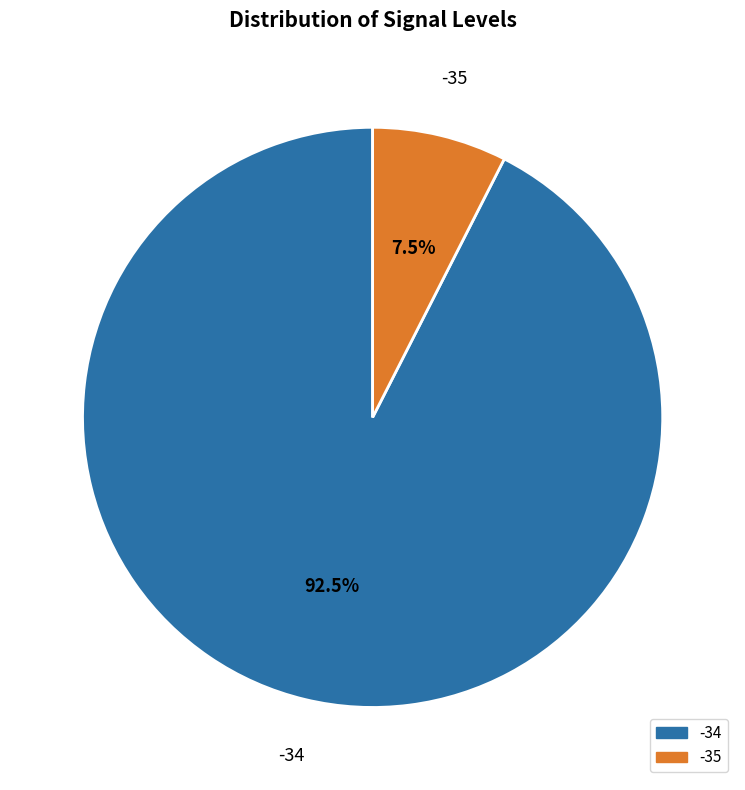

Does any single category account for the majority?

Yes